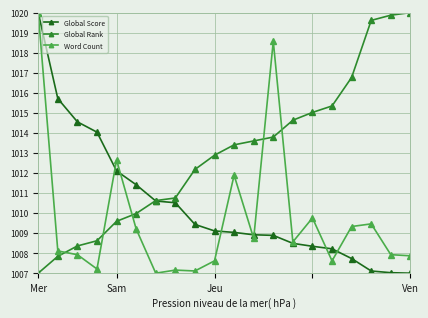

Which series has the largest total across all categories?

Global Rank